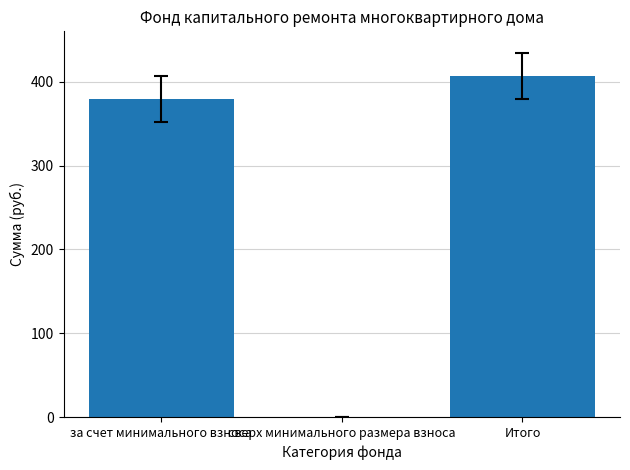

What is the sum of all values?

786.1